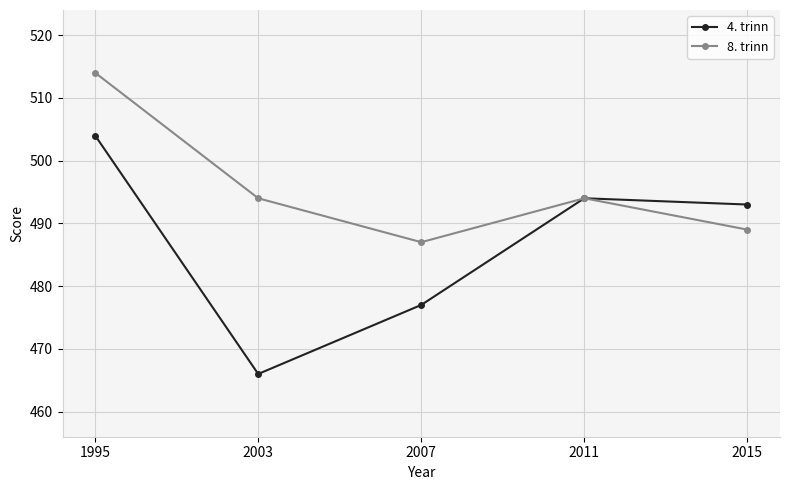

Rank the series at 1995 from lowest to highest value.

4. trinn, 8. trinn